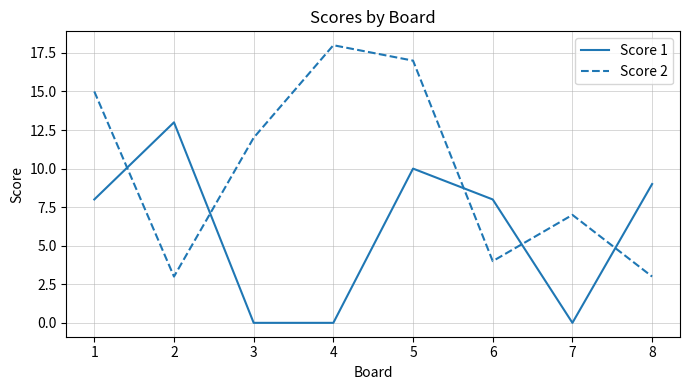

Reading left to right, list all the values displayed in this chart.

Score 1: 1=8	2=13	3=0	4=0	5=10	6=8	7=0	8=9
Score 2: 1=15	2=3	3=12	4=18	5=17	6=4	7=7	8=3